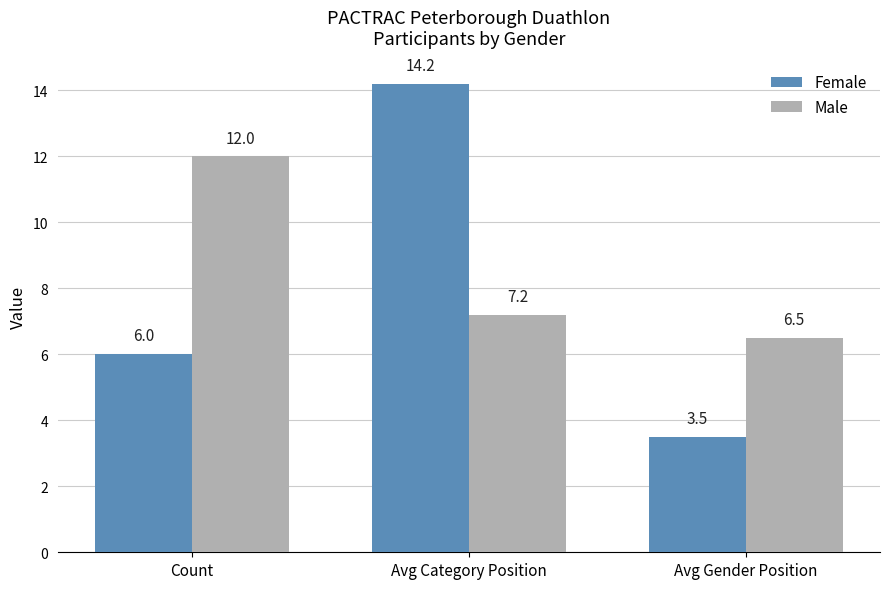

At how many categories does at least one series exceed 4?

3